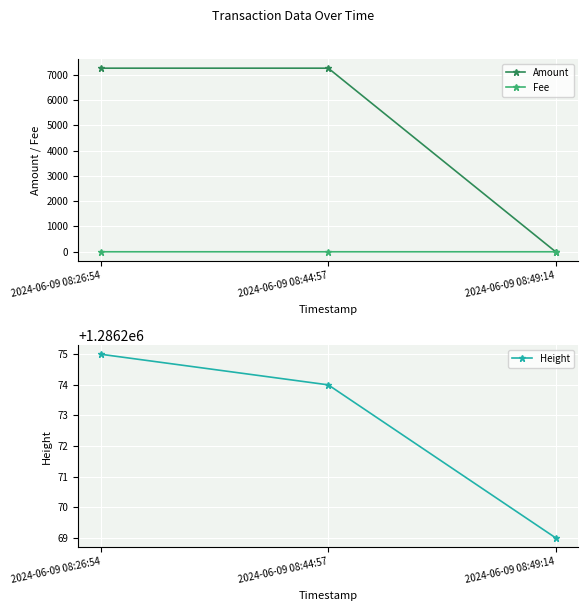

What is the sum of the Height values at 2024-06-09 08:26:54 and 2024-06-09 08:49:14?

2572544